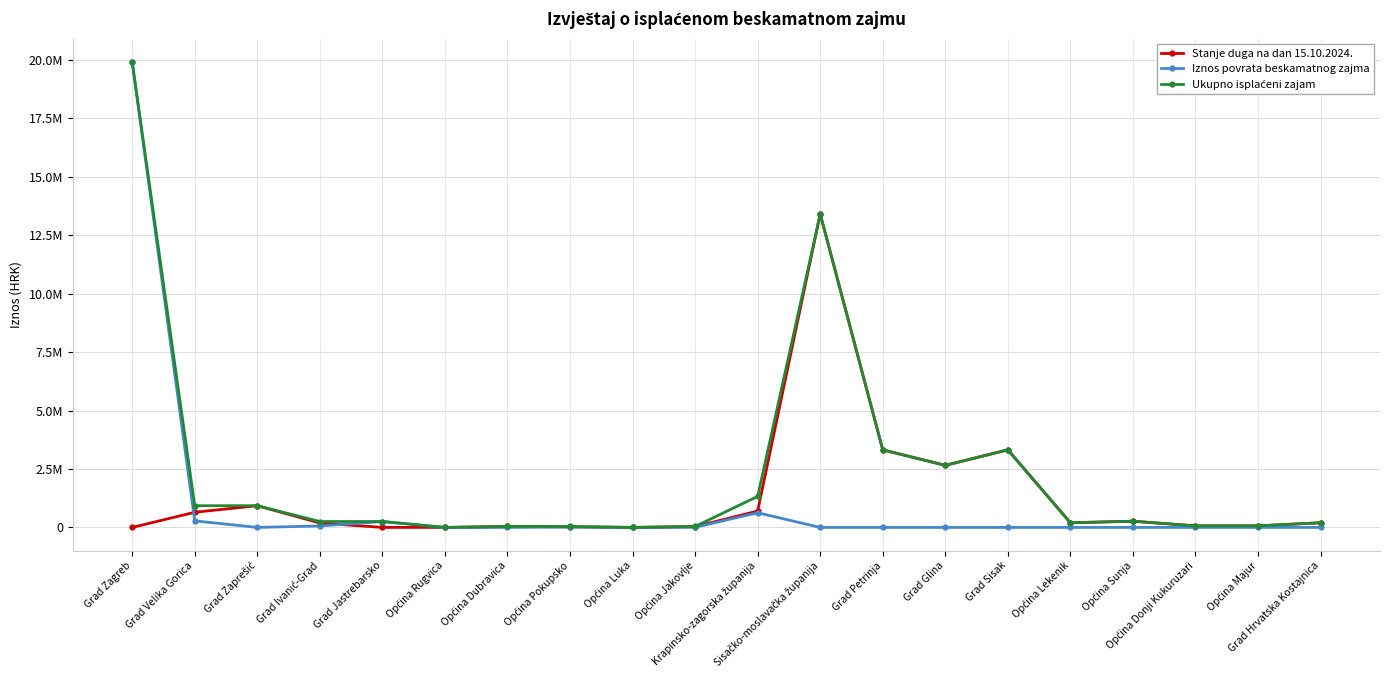

What is the sum of all Ukupno isplaćeni zajam values?

47209502.9